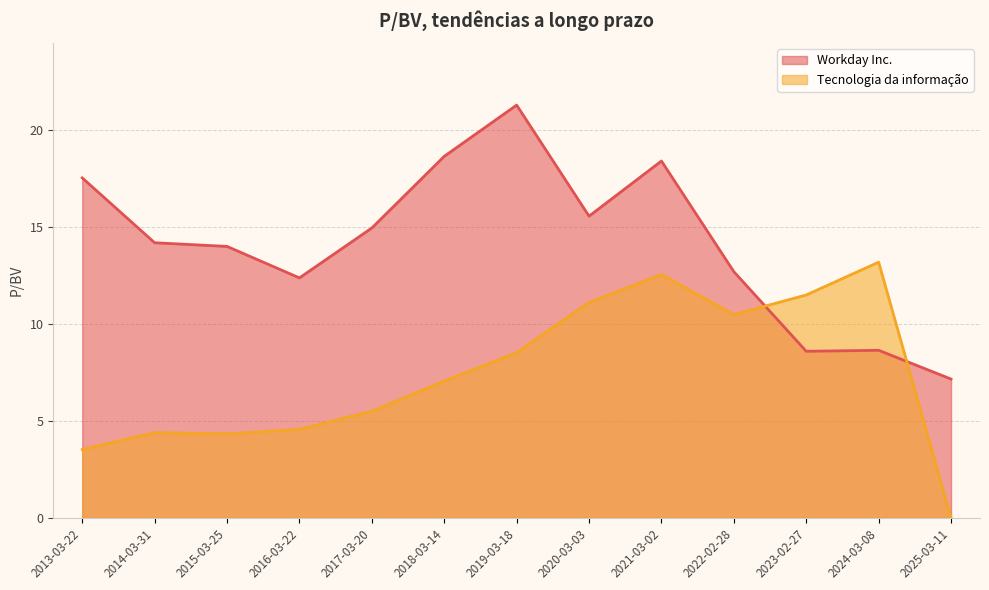

At how many categories does at least one series exceed 20?

1